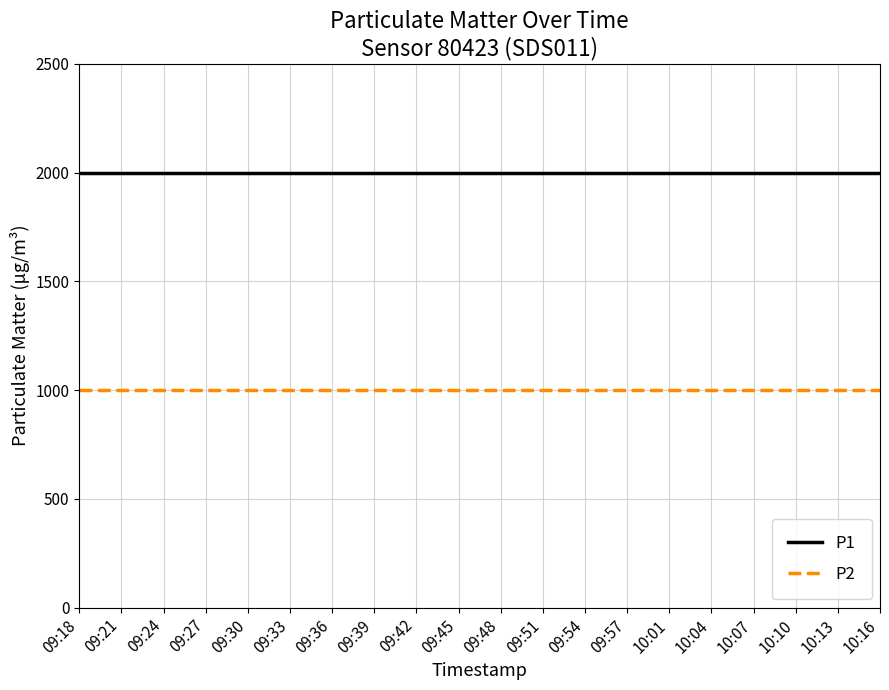

What is the minimum value for P1?

1999.9